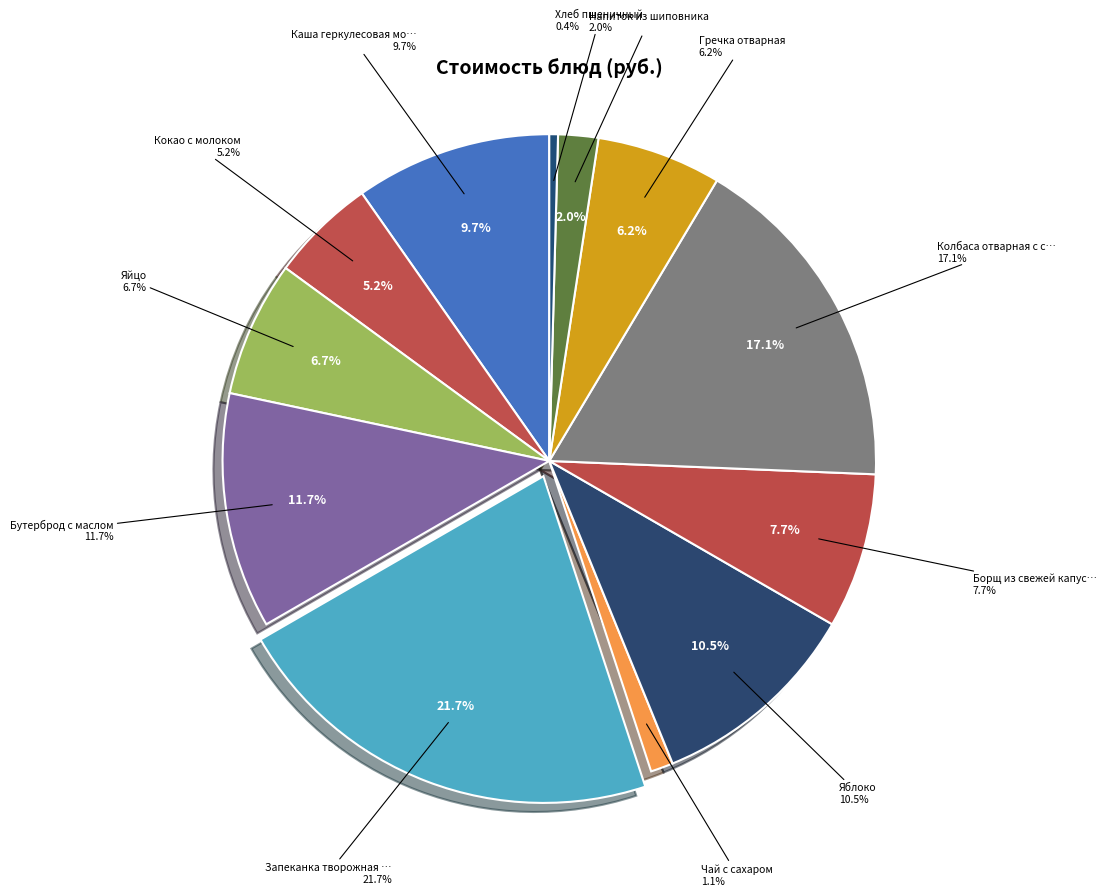

To the nearest percent, what portion does Напиток из шиповника represent?

2%